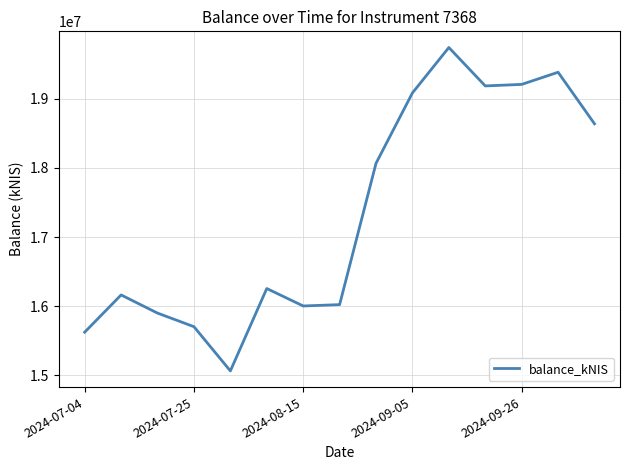

What is the maximum value shown in the chart?

19741965.4